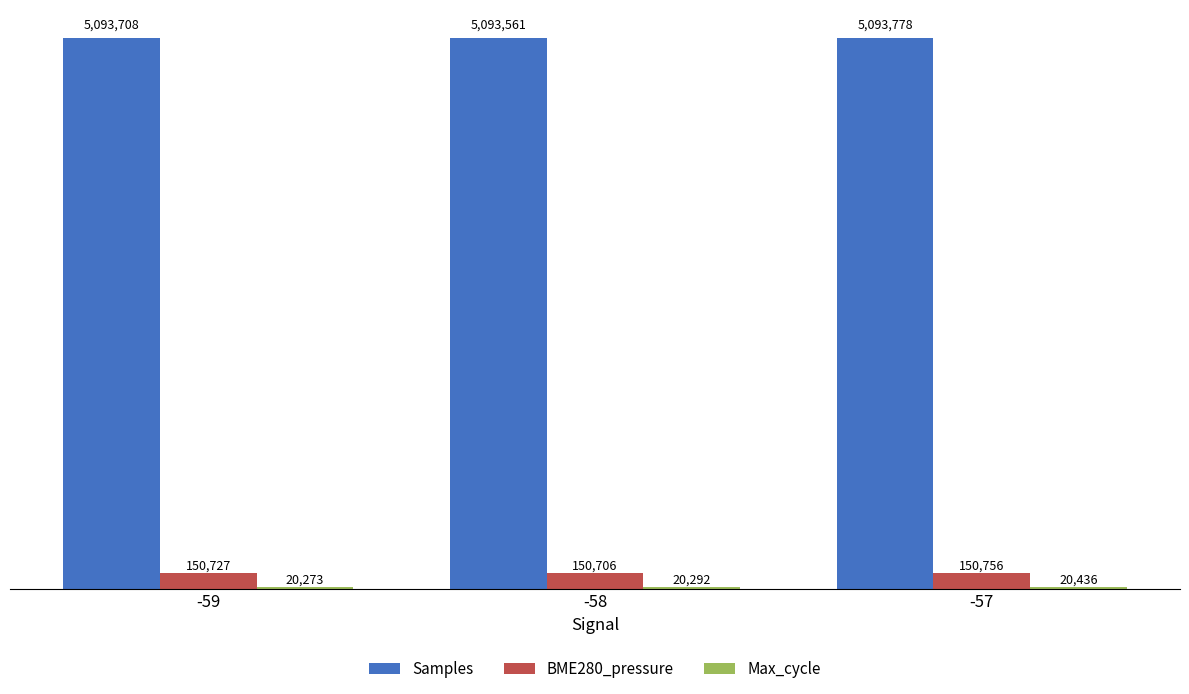

Does the chart contain any negative values?

No